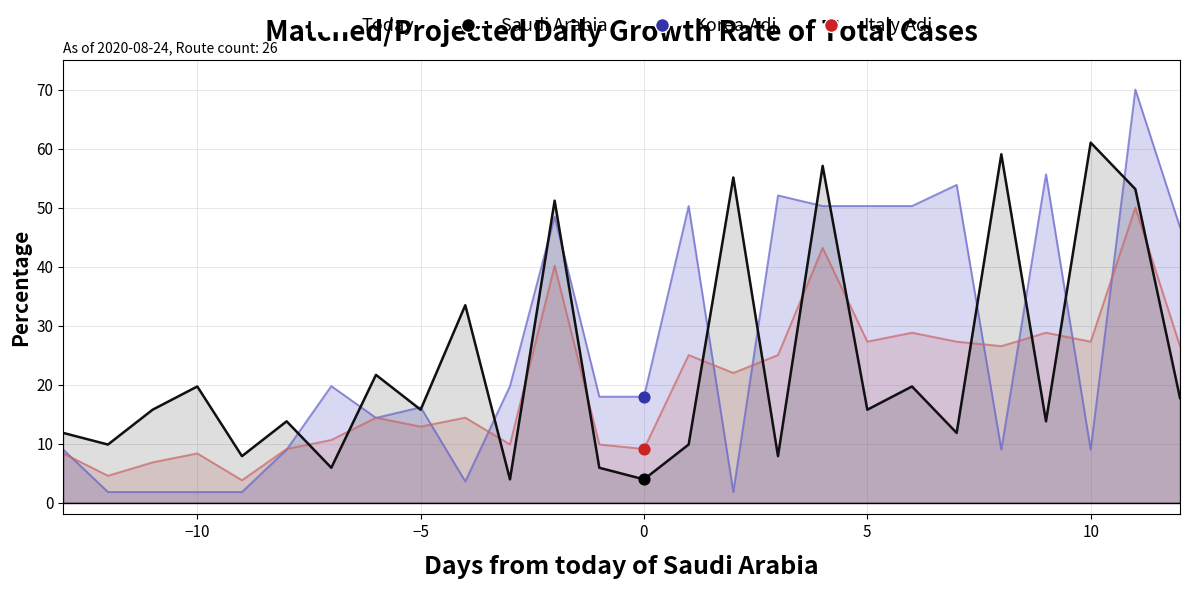

Which series contains the lowest Y value?

Korea.Adj